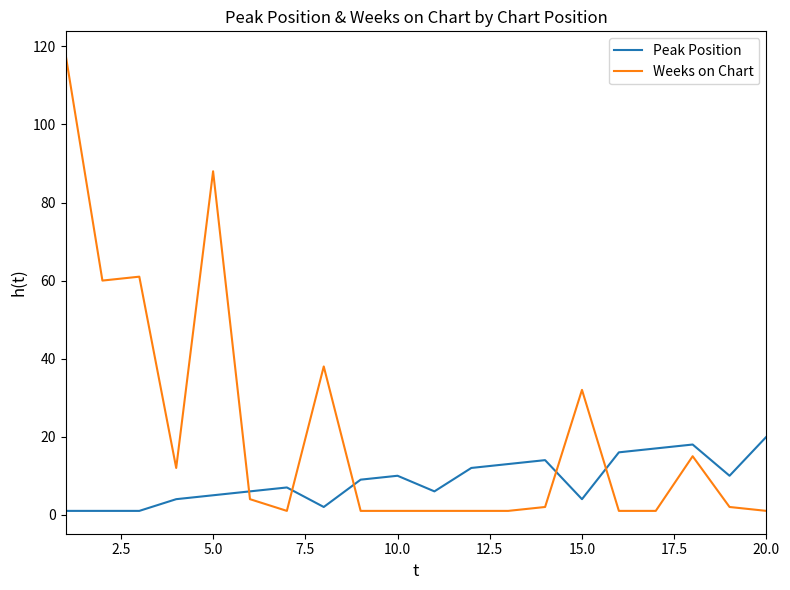

What is the smallest value displayed?

1